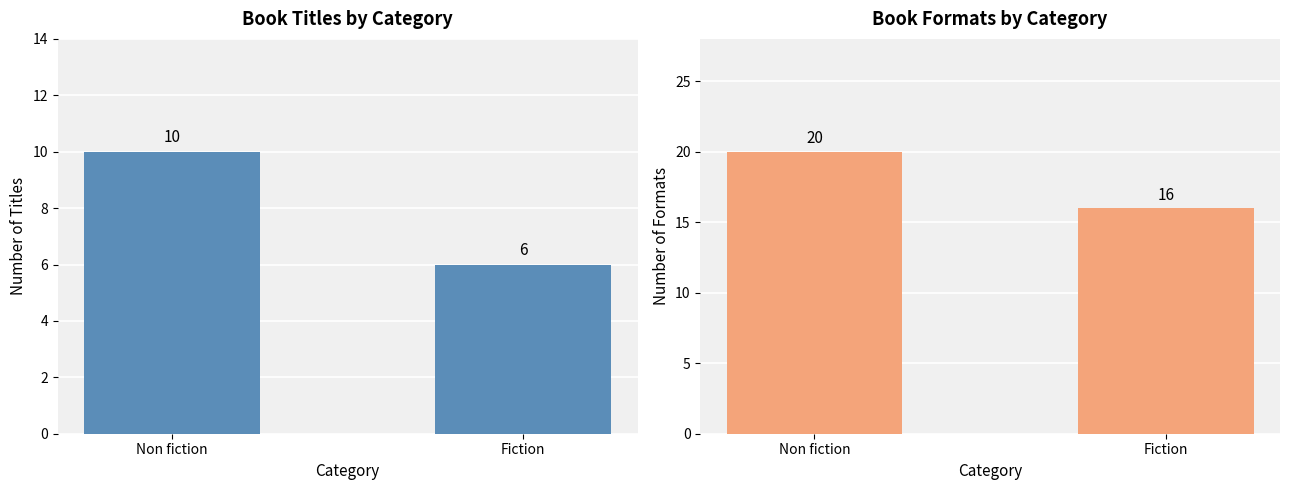

Which has a higher value, Non fiction or Fiction?

Non fiction